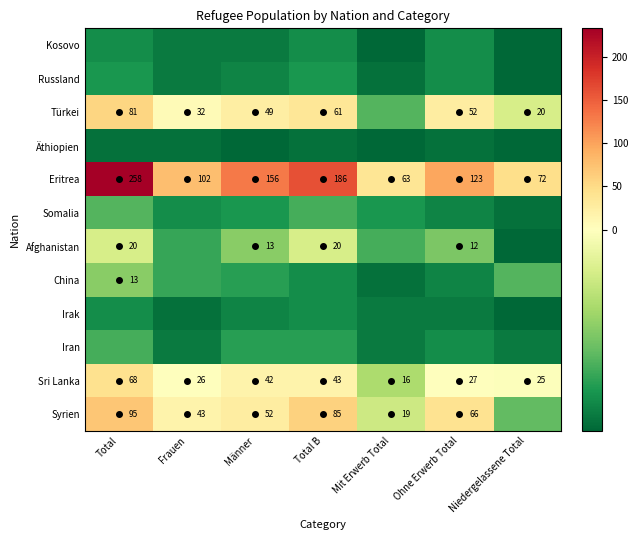

At which label does Eritrea reach its peak?

Total